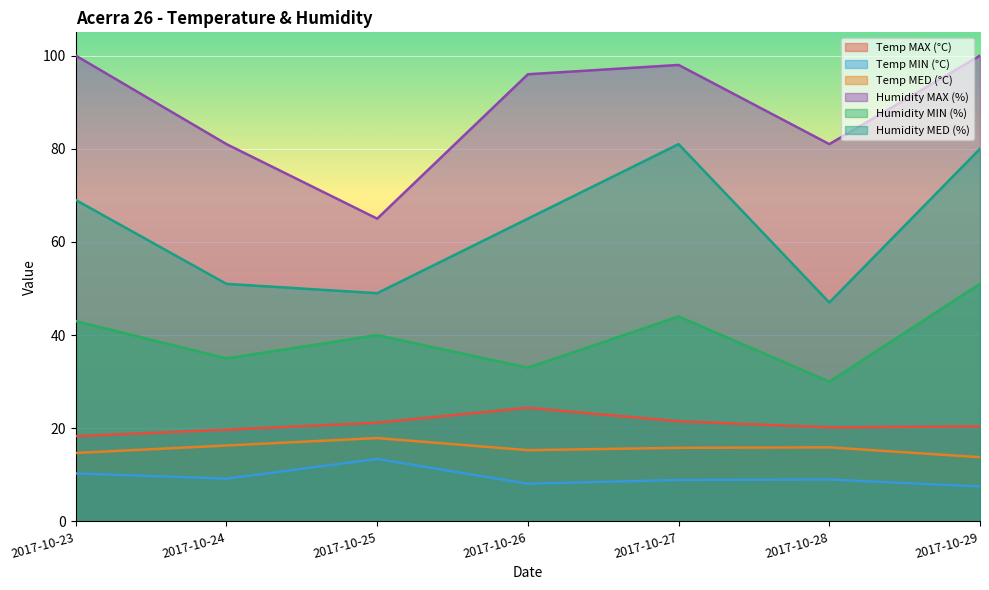

What is the value of the Humidity MAX (%) point at the 3rd from the left?

65.0